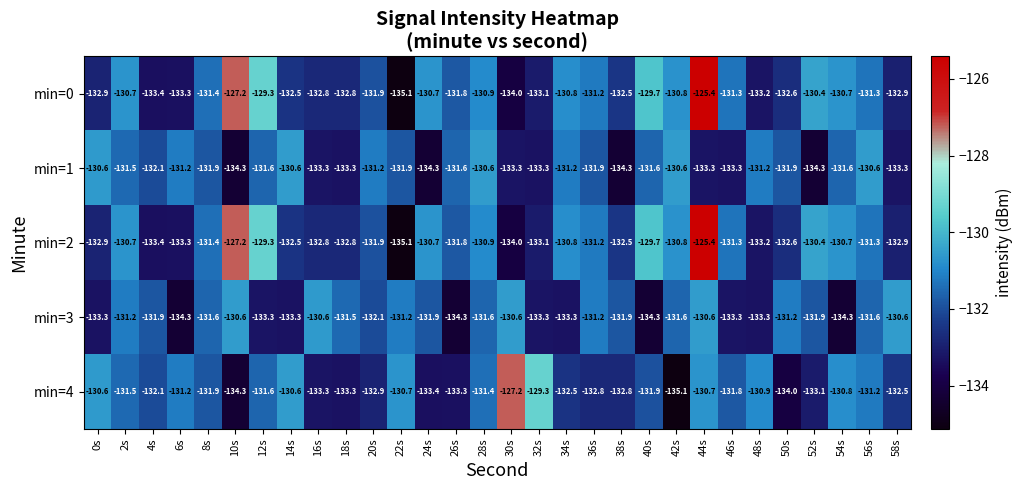

Read the min=3 value at 22s.

-131.2